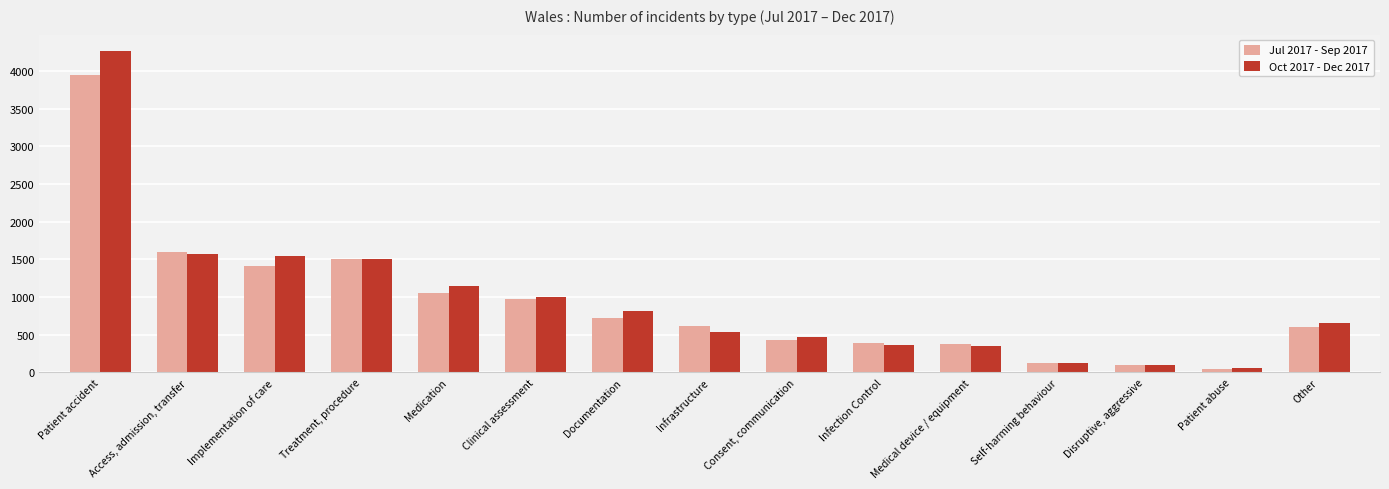

The value of Jul 2017 - Sep 2017 at Patient accident is 1963. True or false?

False